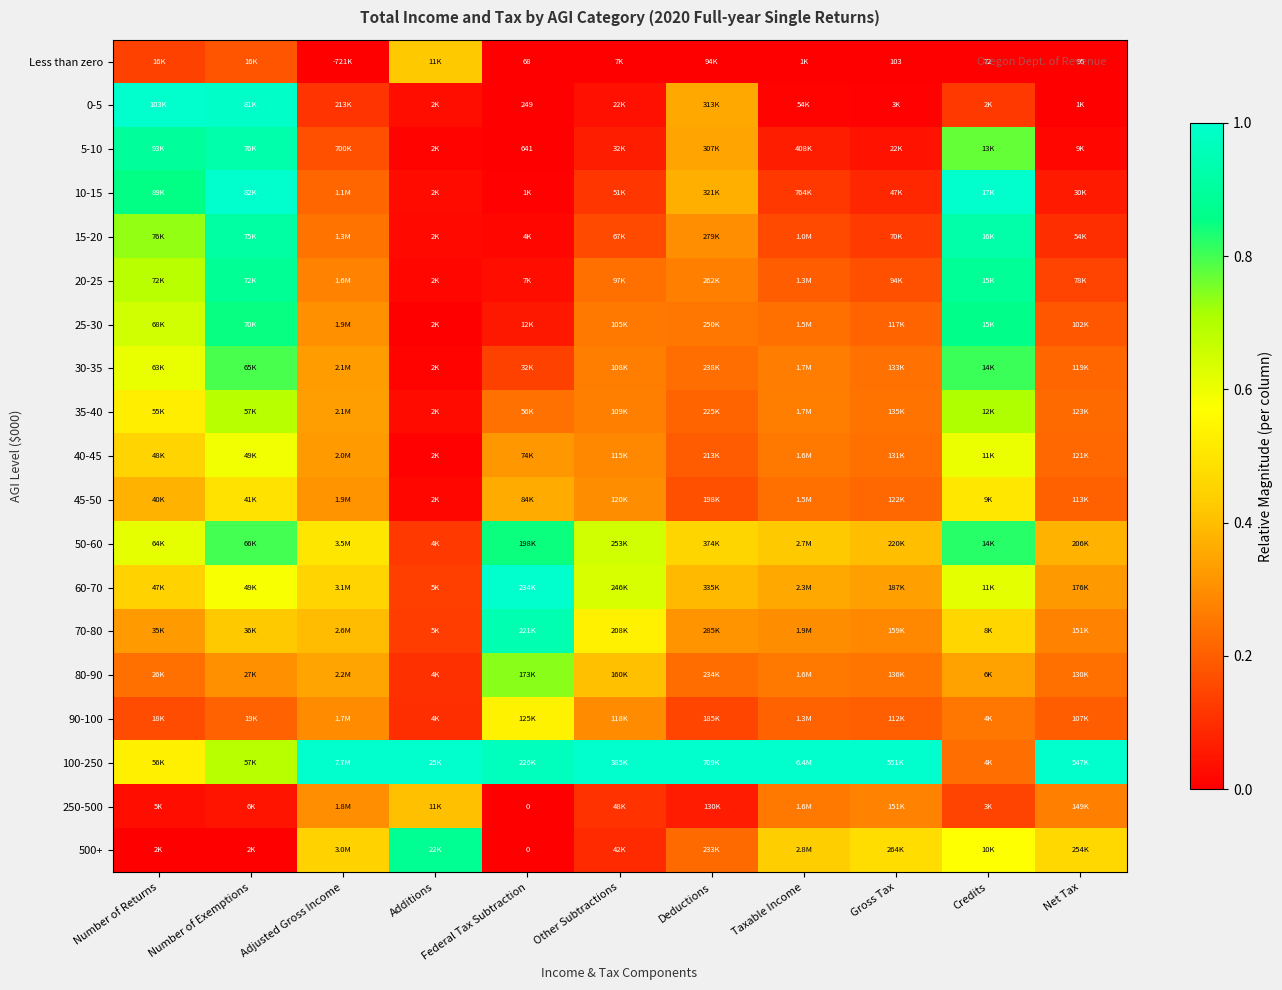

Between Other Subtractions and Gross Tax, which is larger?

Other Subtractions